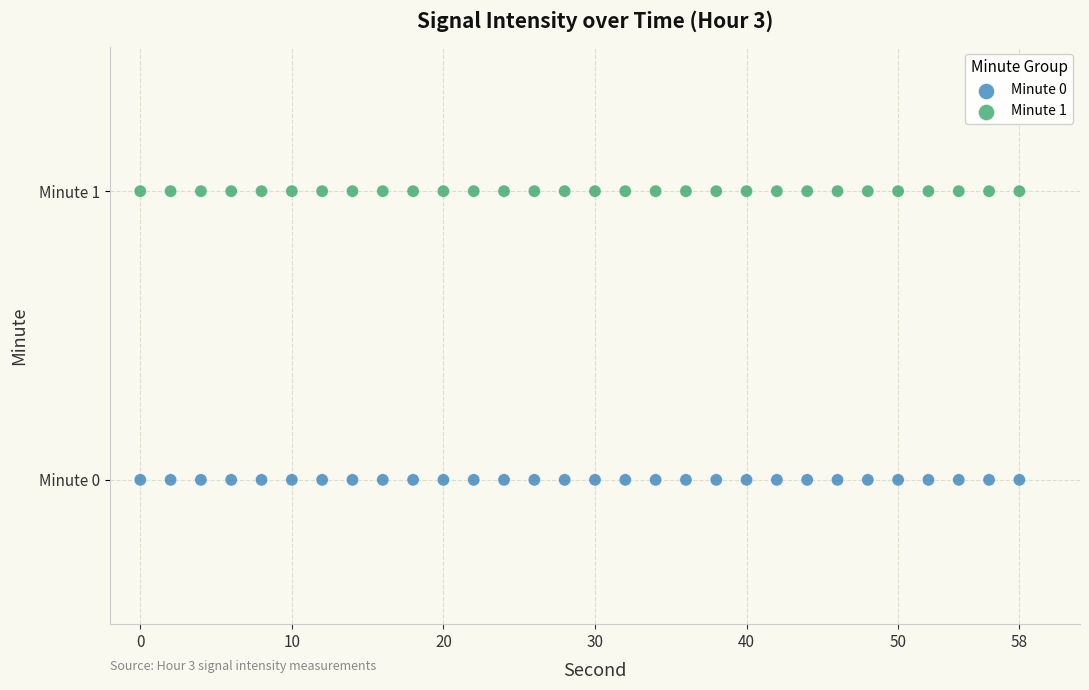

What are all the series names shown in the legend?

Minute 0, Minute 1